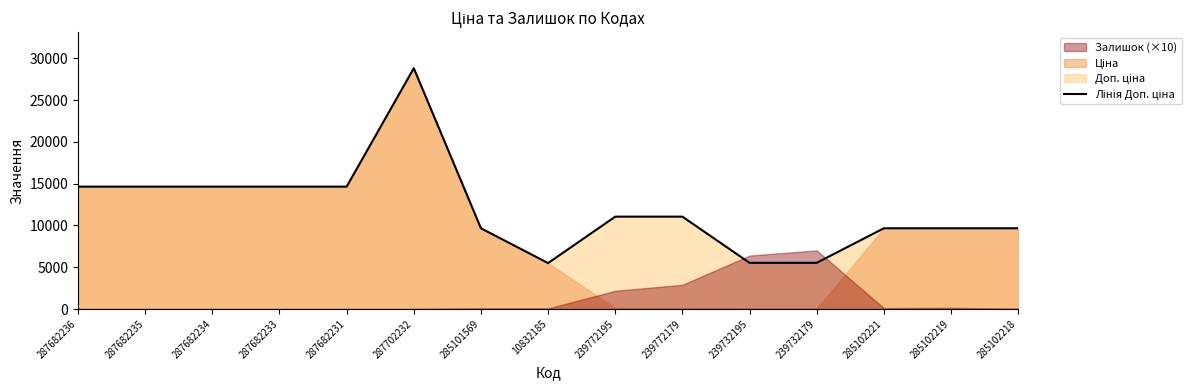

At which category does the chart reach its peak across all series?

287702232